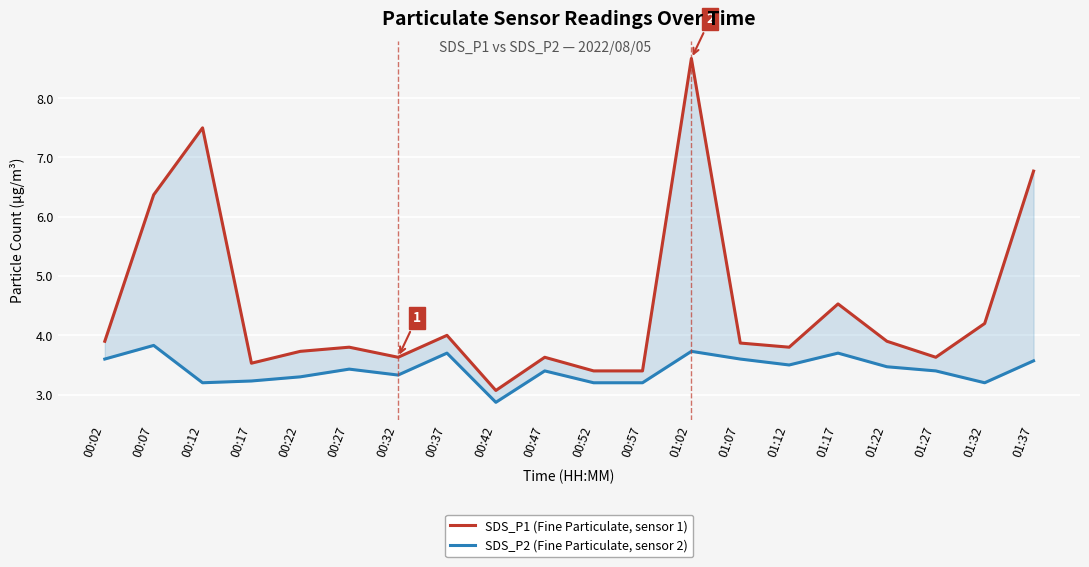

Between 01:12 and 01:07, which is larger?

01:07